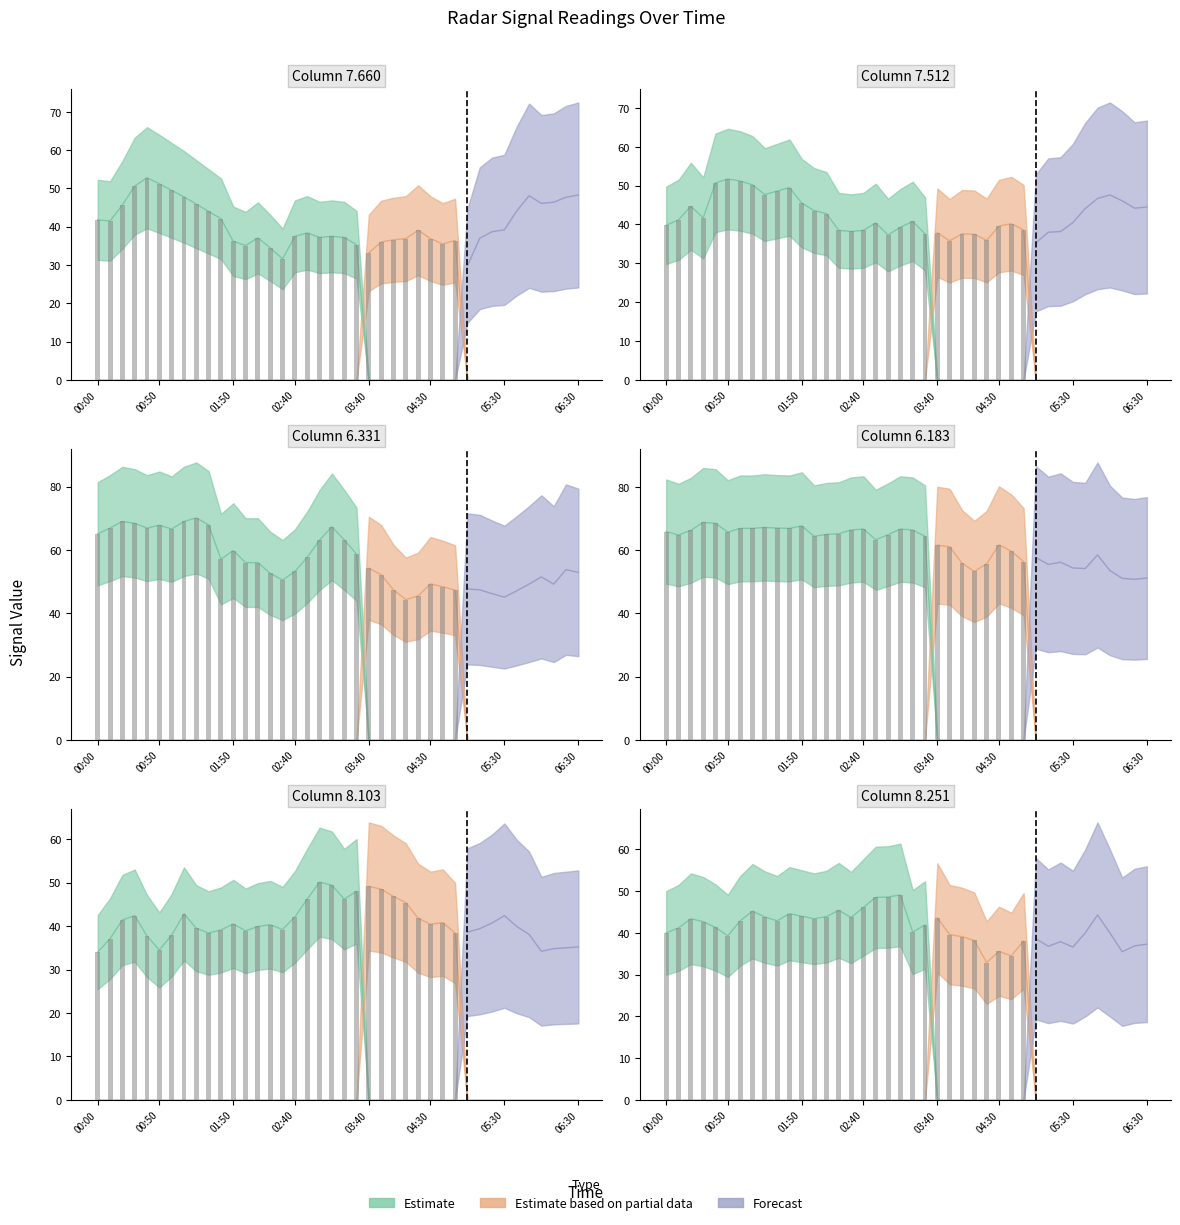

At which category is the sum across all series the highest?

2007/10/04 01:10